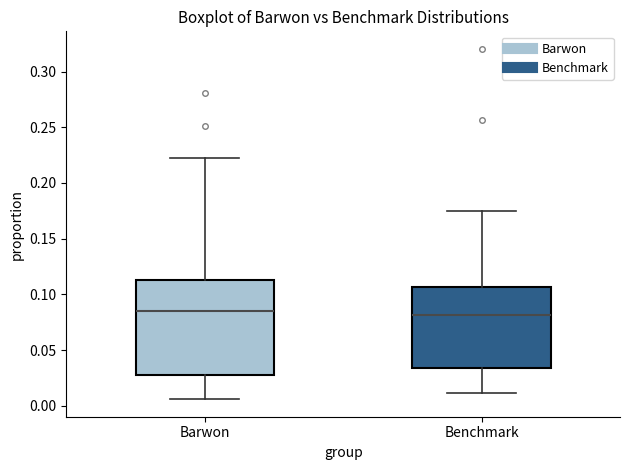

Where is the lower edge of the box for Barwon on the y-axis? The values are not printed on the chart, so give them approximately, as read against the axis.

0.025